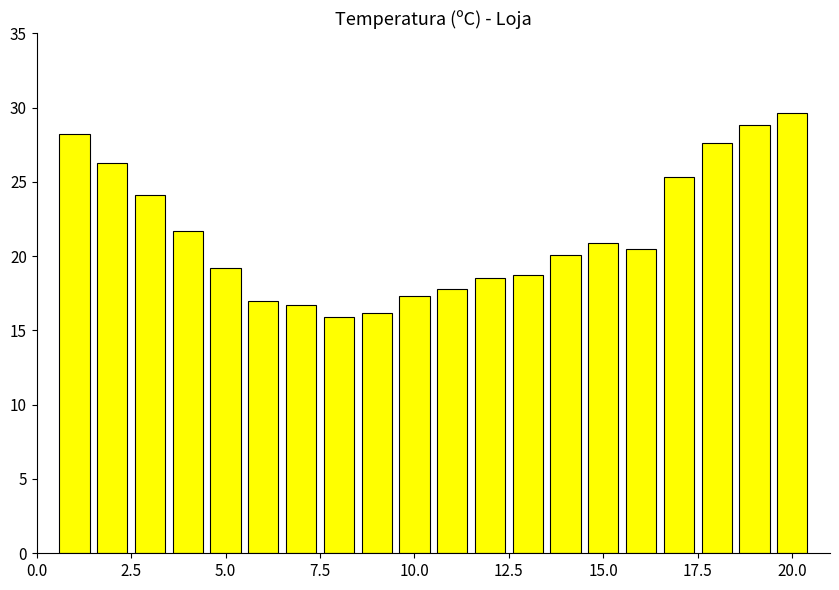

Reading left to right, list all the values displayed in this chart.

28.2	26.3	24.1	21.7	19.2	17.0	16.7	15.9	16.2	17.3	17.8	18.5	18.7	20.1	20.9	20.5	25.3	27.6	28.8	29.6